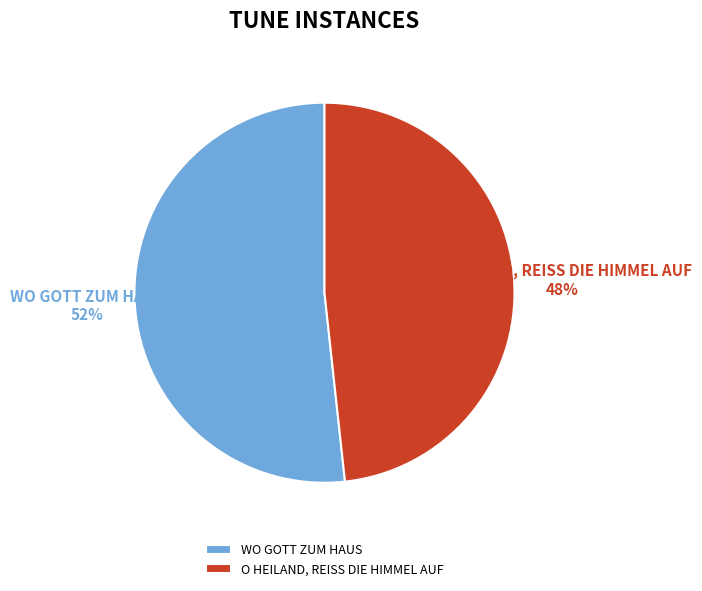

Rank the categories by value from highest to lowest.

WO GOTT ZUM HAUS, O HEILAND, REISS DIE HIMMEL AUF